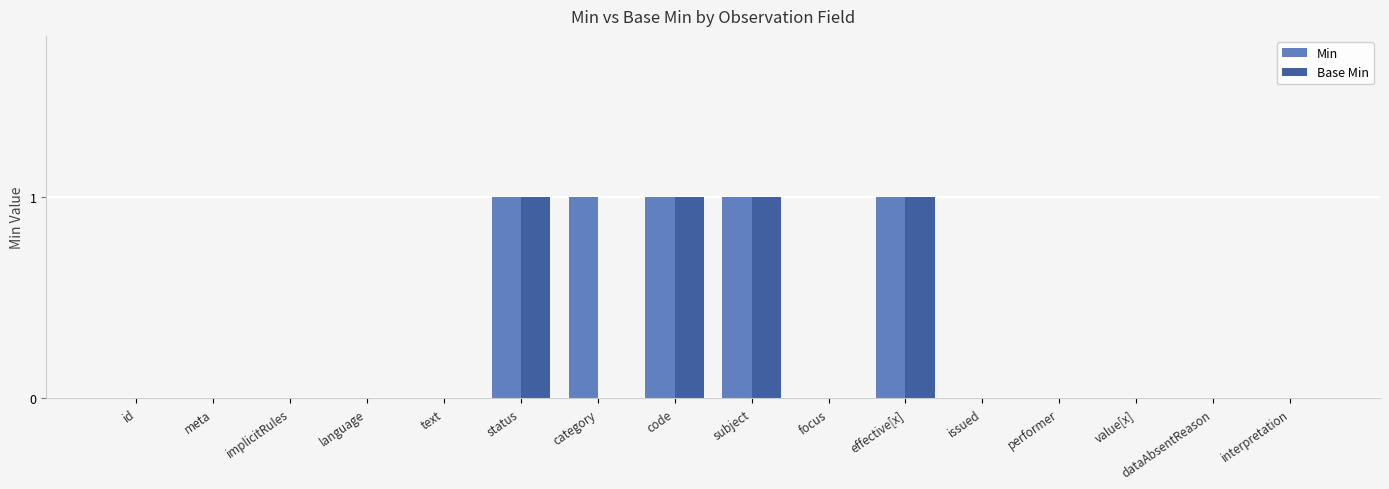

How many series are shown in this chart?

2